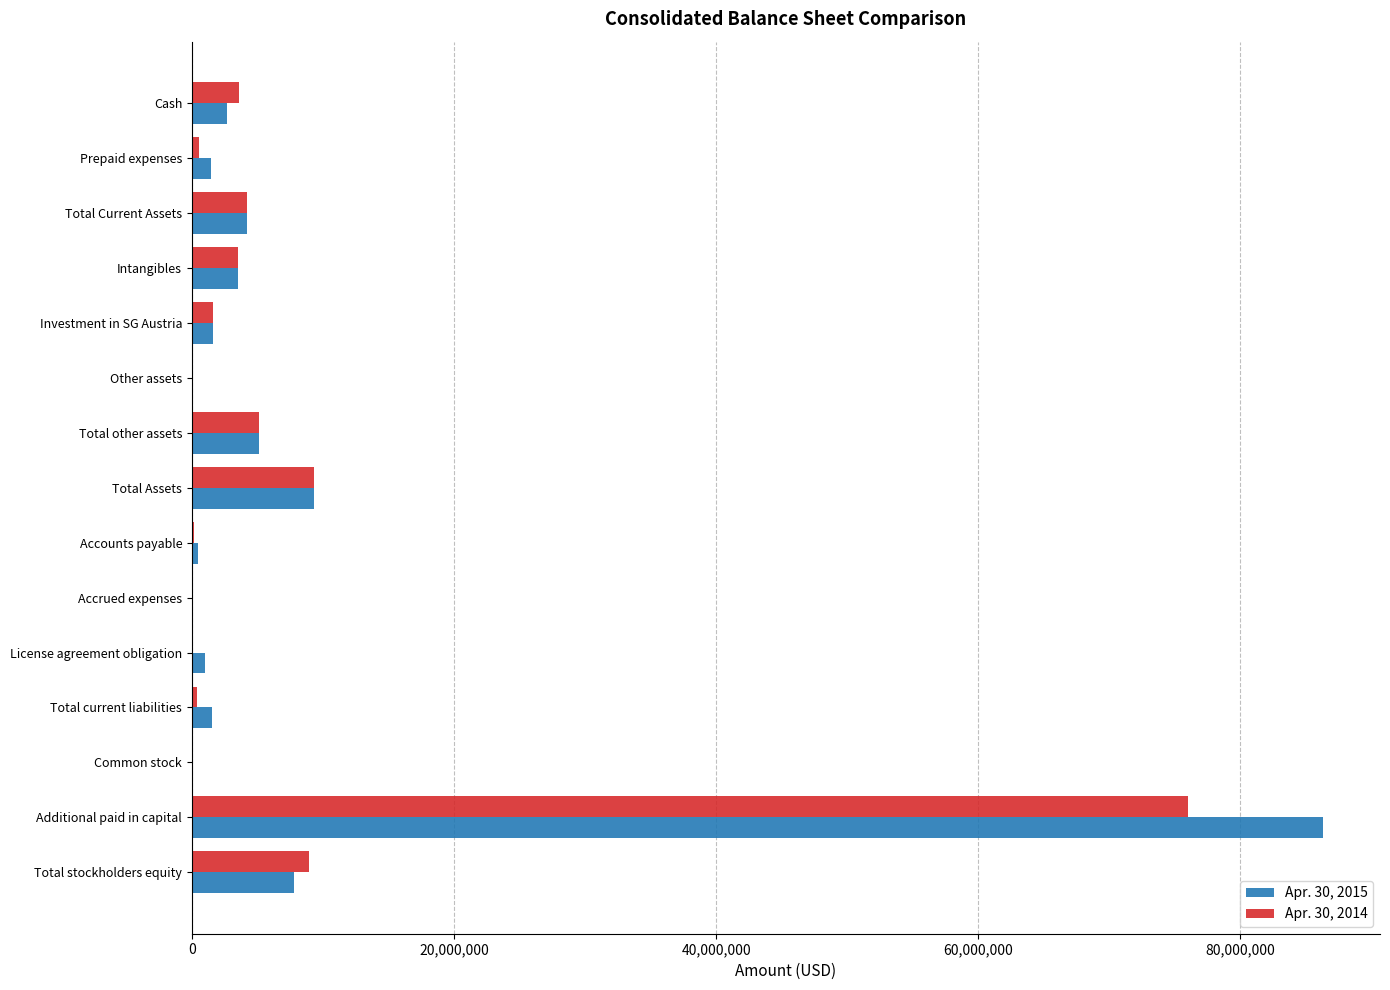

True or false: Apr. 30, 2014 has a value of 9316050 at Total Assets.

True